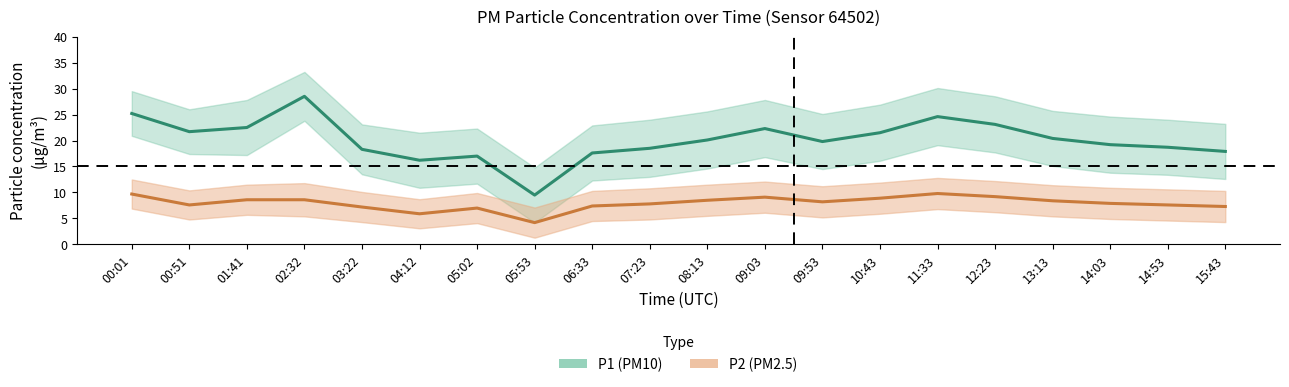

Is it true that P2 equals 8.6 at 01:41?

True